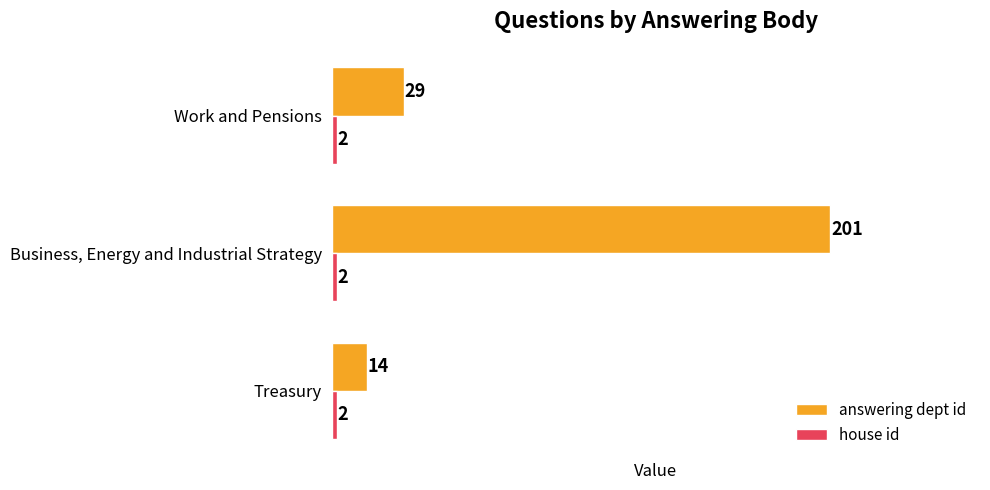

What is the average value of the answering dept id series?

81